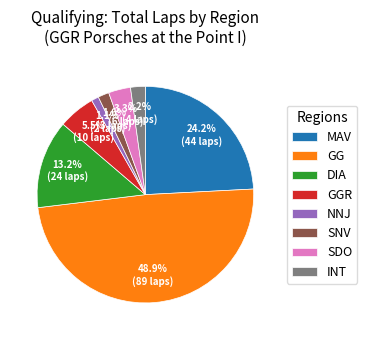

Does any single category account for the majority?

No